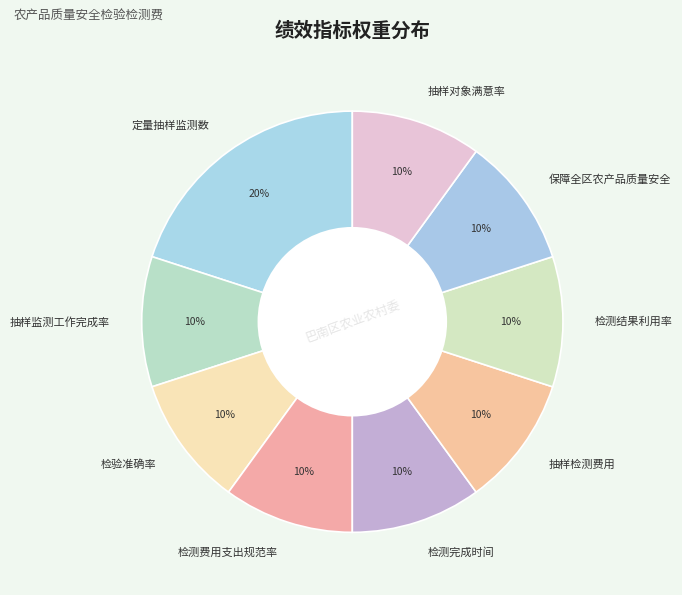

How many segments does this pie chart have?

9